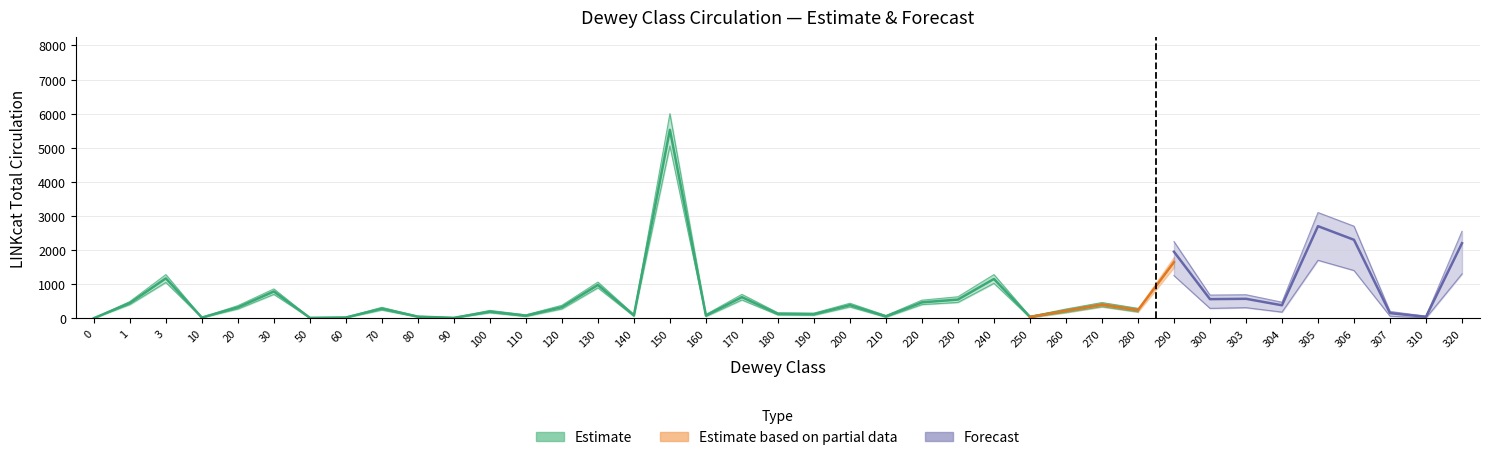

What is the minimum value for Estimate?

1